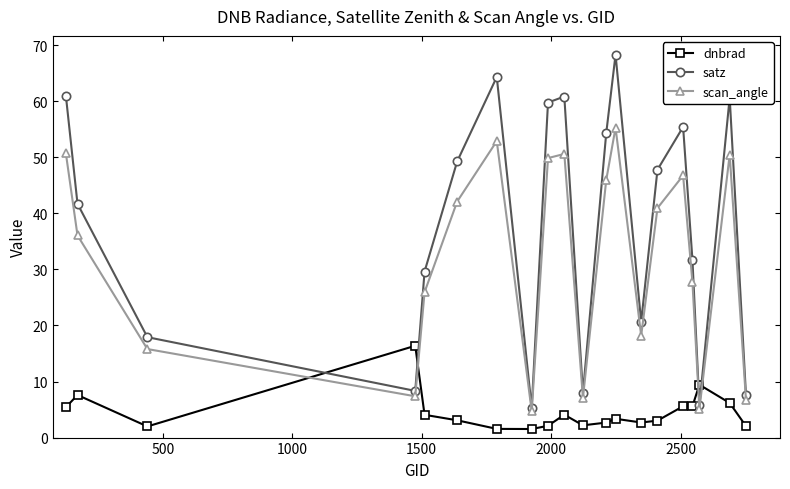

List the series in order of their peak value, highest first.

satz, scan_angle, dnbrad